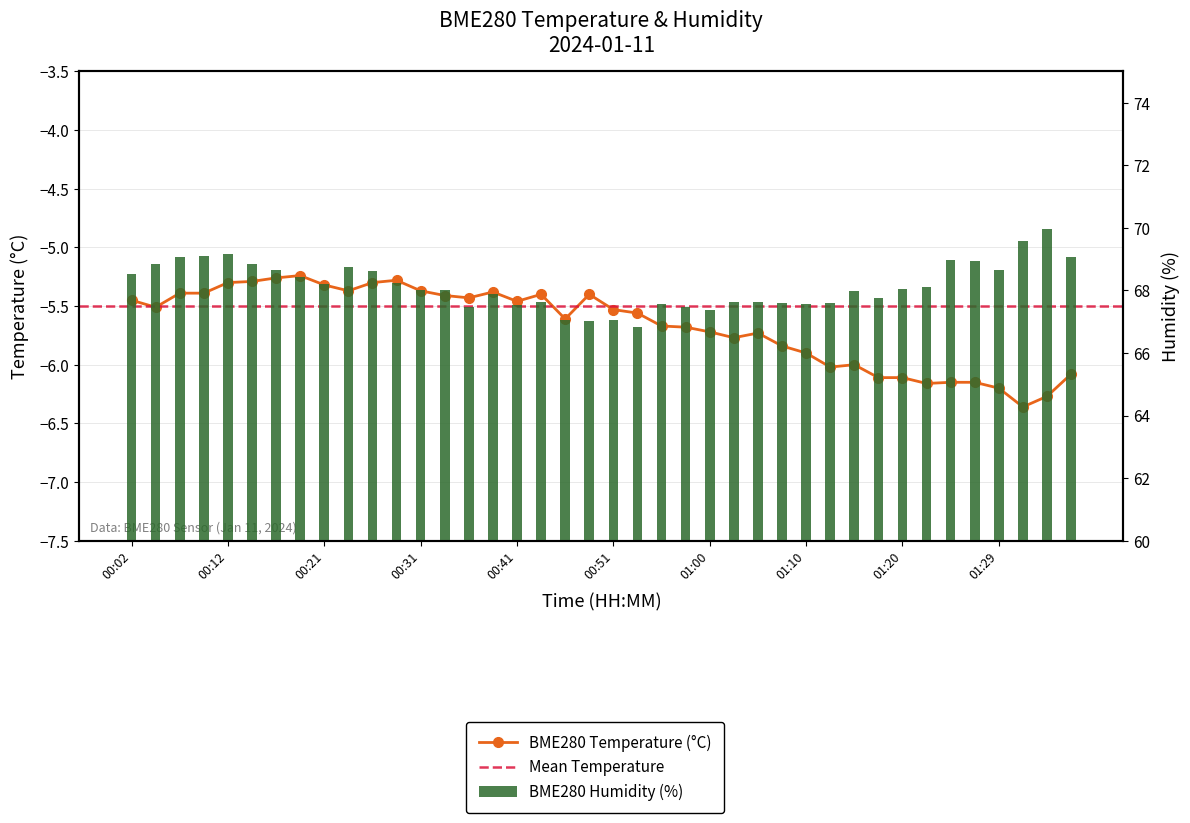

Which category has the highest value across all series?

01:34